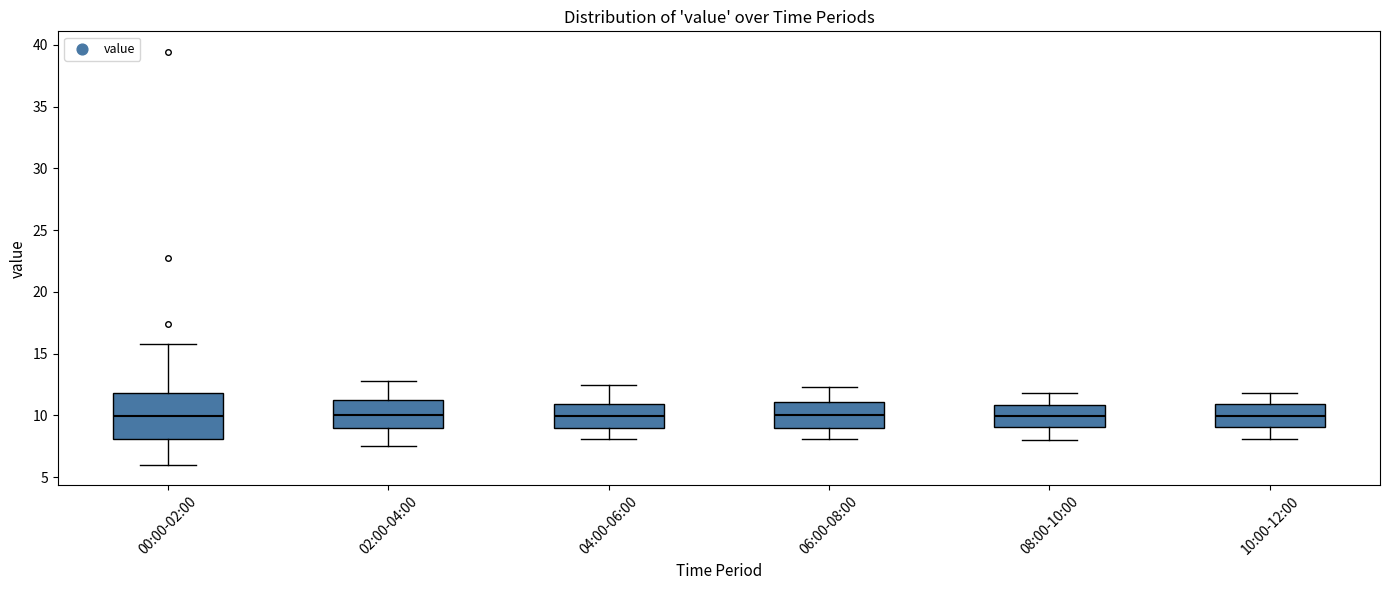

Reading left to right, read every box against the y-axis: the position of its median line, the range the box covers, and the ends of its whiskers. The values are not printed on the chart, so give them approximately, as read against the axis.

00:00-02:00: median 10.0, box 8.0 to 12.0, whiskers 6.0 to 16.0
02:00-04:00: median 10.0, box 9.0 to 11.0, whiskers 7.5 to 13.0
04:00-06:00: median 10.0, box 9.0 to 11.0, whiskers 8.0 to 12.5
06:00-08:00: median 10.0, box 9.0 to 11.0, whiskers 8.0 to 12.5
08:00-10:00: median 10.0, box 9.0 to 11.0, whiskers 8.0 to 12.0
10:00-12:00: median 10.0, box 9.0 to 11.0, whiskers 8.0 to 12.0